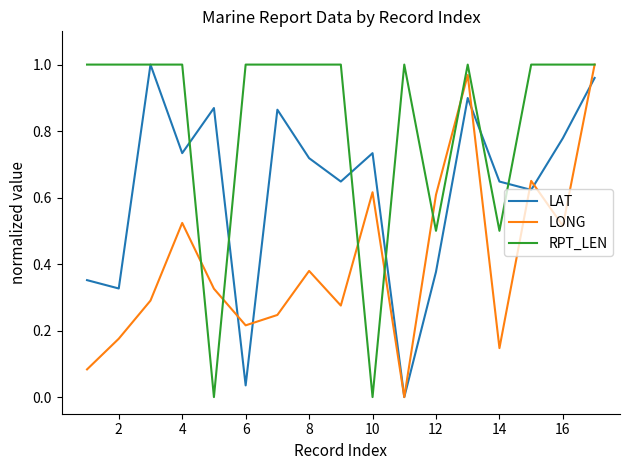

Which series has the largest total across all categories?

RPT_LEN